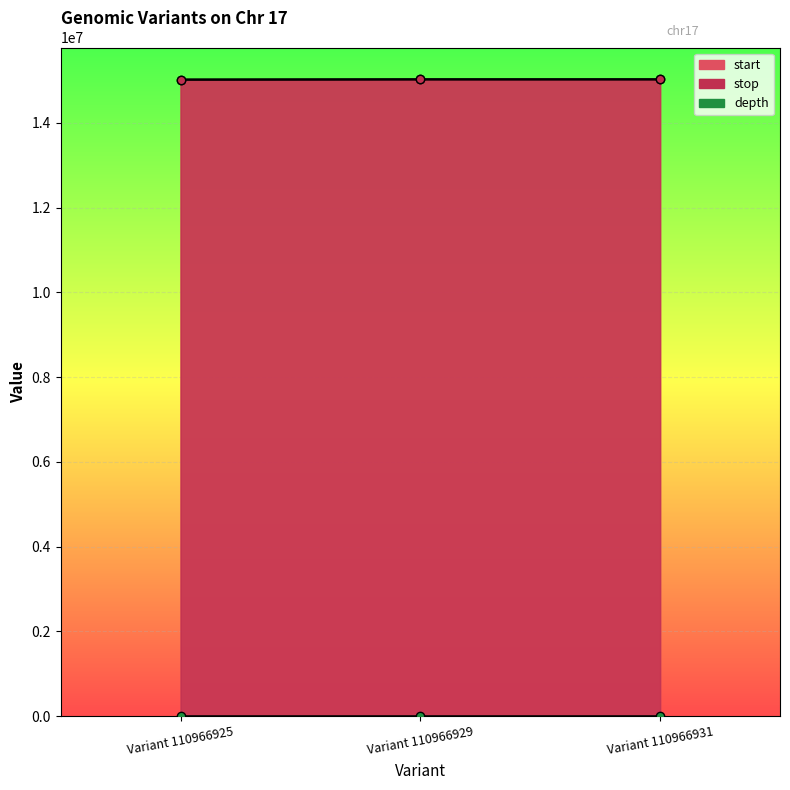

How many depth values are between 2 and 5?

3